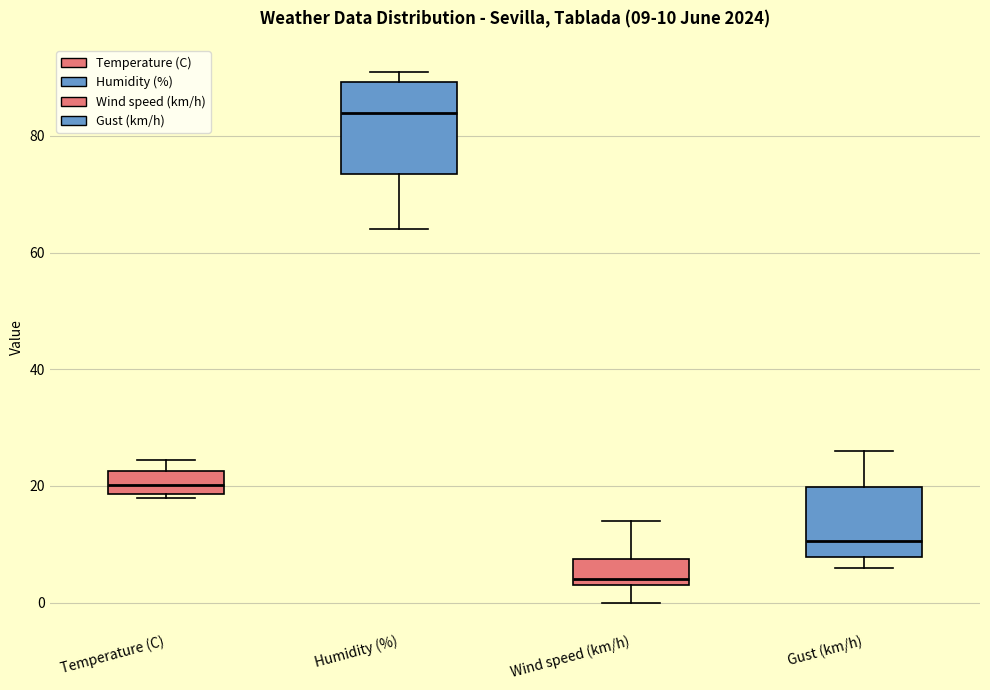

Which box is the tallest, from its lower edge to its upper edge?

Humidity (%)